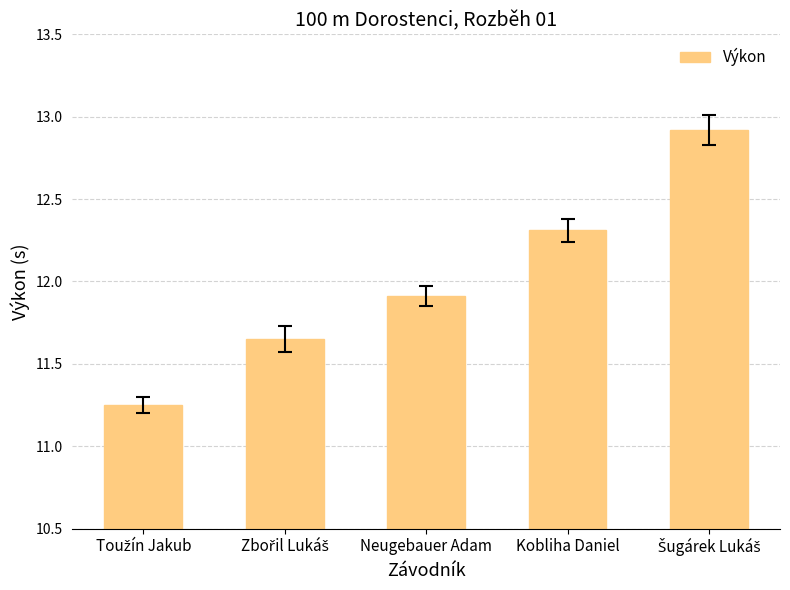

At which label is the value closest to 12?

Neugebauer Adam